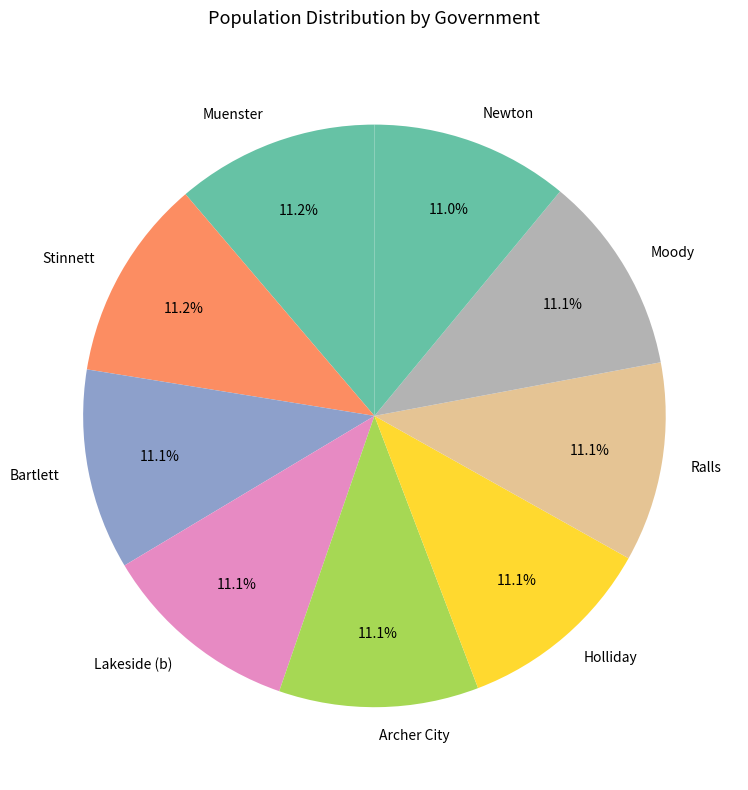

True or false: Lakeside (b) accounts for 20% of the total.

False